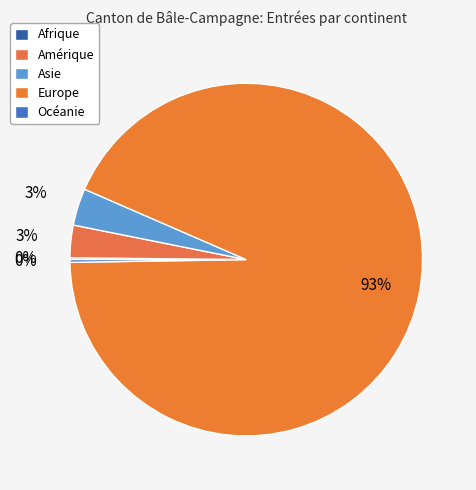

To the nearest percent, what is the average slice percentage?

20%